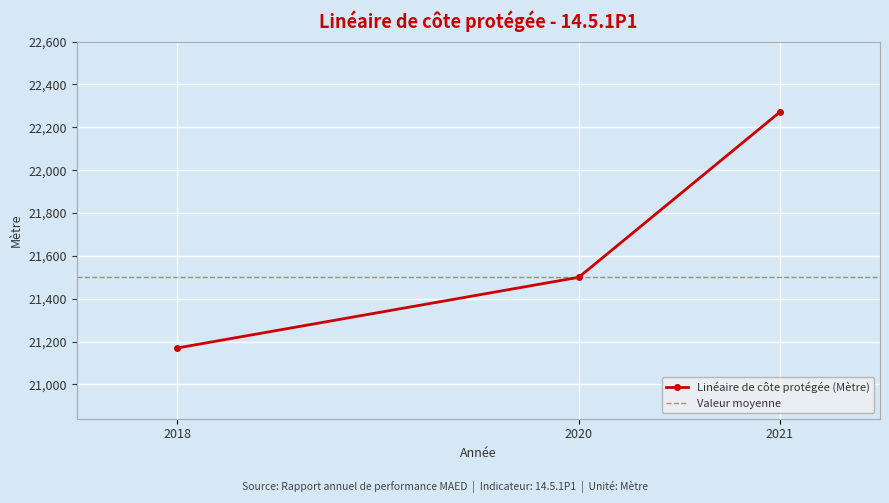

Where is the data nearest to the value 21720?

2020